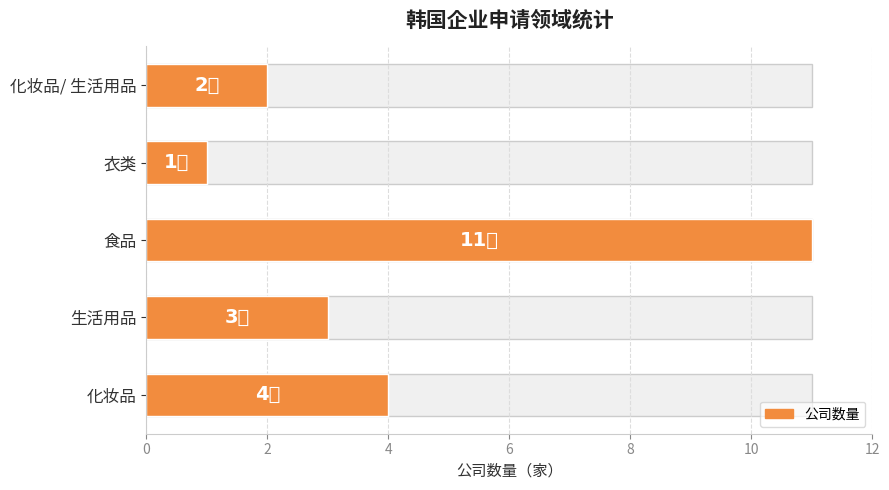

What is the maximum value shown in the chart?

11